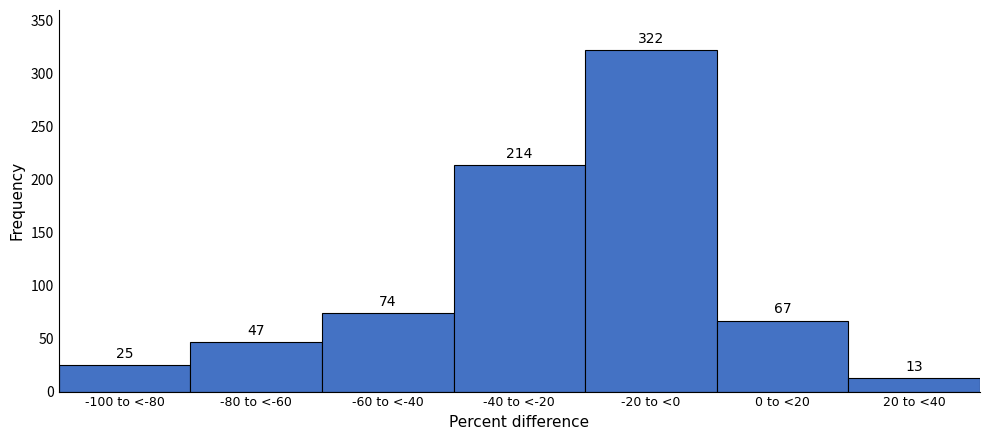

Reading right to left, transcribe all the data shown in this chart.

13	67	322	214	74	47	25